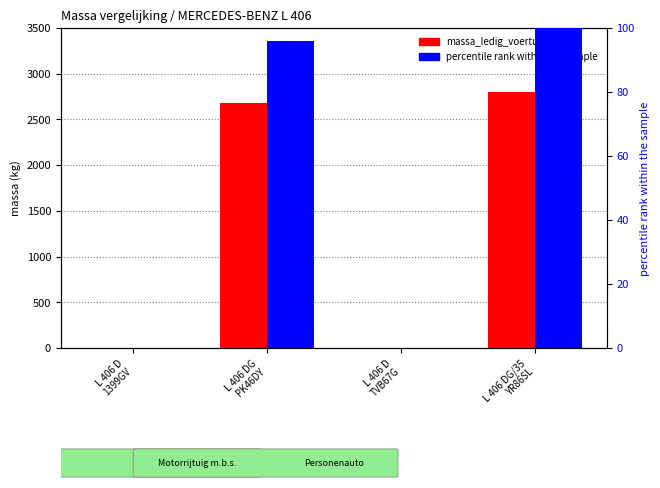

True or false: massa_ledig_voertuig has a value of 2800 at L 406 DG/35
YR86SL.

True